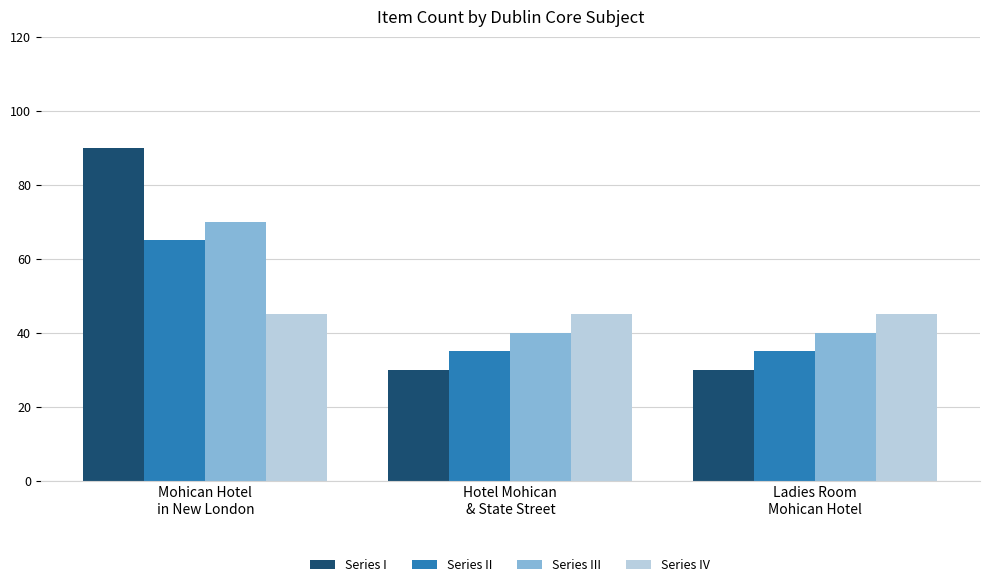

Reading right to left, transcribe all the data shown in this chart.

Series I: Ladies Room
Mohican Hotel=30	Hotel Mohican
& State Street=30	Mohican Hotel
in New London=90
Series II: Ladies Room
Mohican Hotel=35	Hotel Mohican
& State Street=35	Mohican Hotel
in New London=65
Series III: Ladies Room
Mohican Hotel=40	Hotel Mohican
& State Street=40	Mohican Hotel
in New London=70
Series IV: Ladies Room
Mohican Hotel=45	Hotel Mohican
& State Street=45	Mohican Hotel
in New London=45